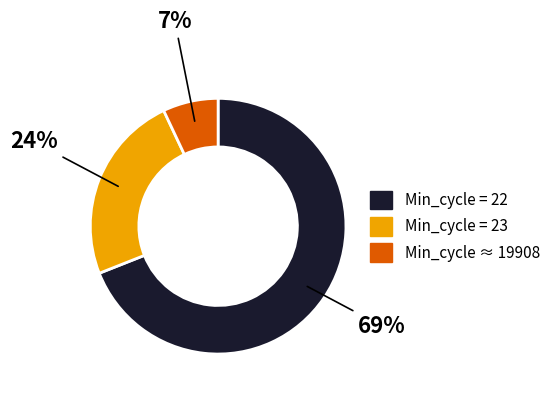

Is there a majority slice in this chart?

Yes